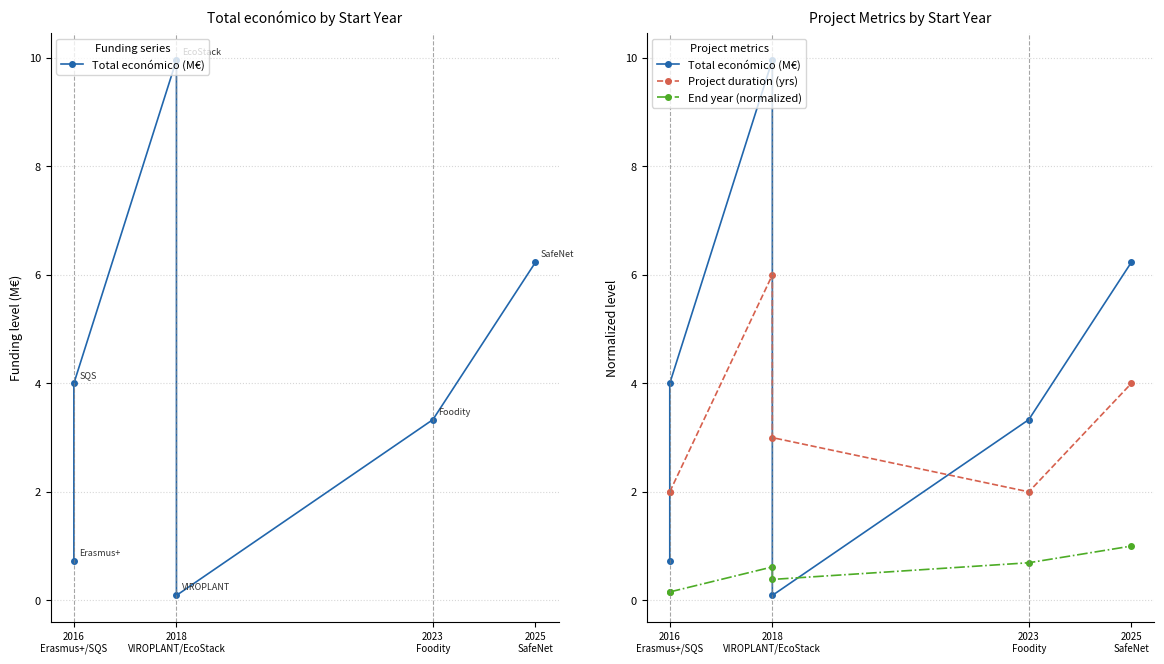

What is the difference between the maximum and minimum values in the Project duration (yrs) series?

4.0